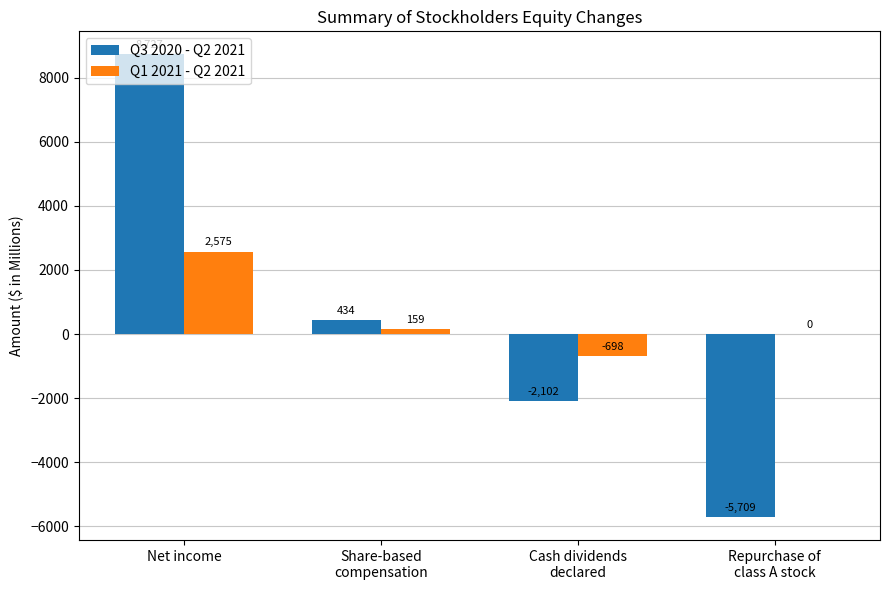

Reading left to right, list all the values displayed in this chart.

Q3 2020 - Q2 2021: Net income=8727	Share-based
compensation=434	Cash dividends
declared=-2102	Repurchase of
class A stock=-5709
Q1 2021 - Q2 2021: Net income=2575	Share-based
compensation=159	Cash dividends
declared=-698	Repurchase of
class A stock=0